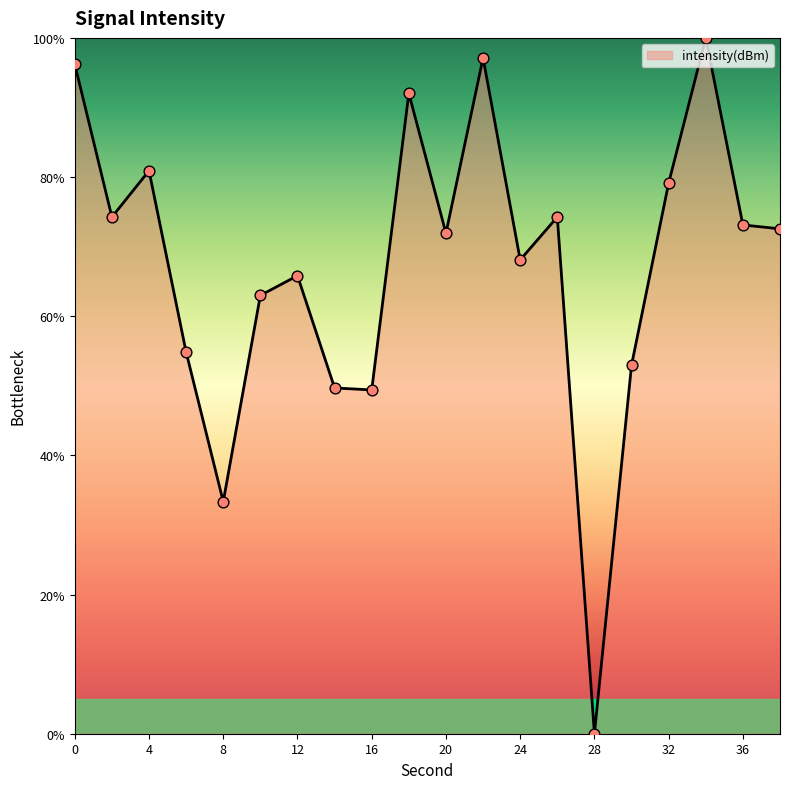

What is the difference between the maximum and minimum values?

100.0